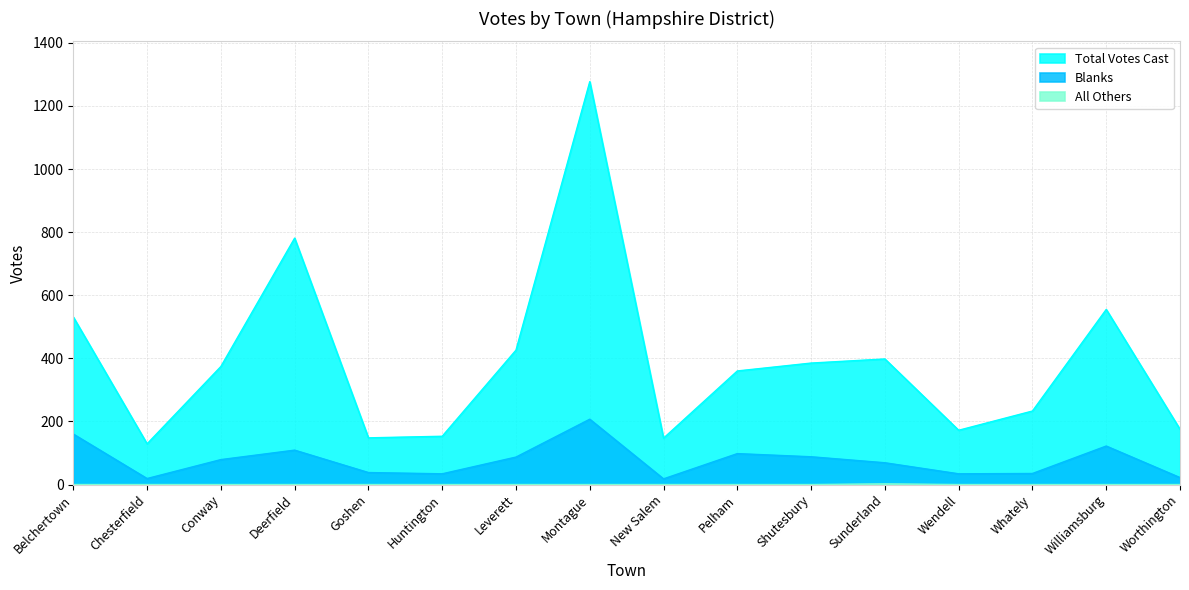

What is the difference between the highest and lowest values at Shutesbury?

385